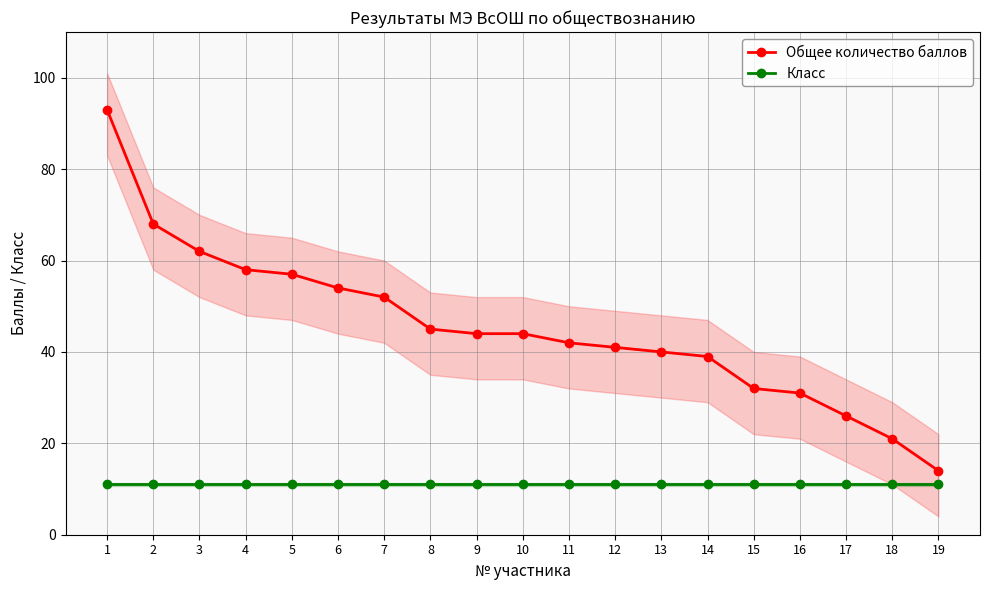

Which series has the widest spread of values?

Общее количество баллов